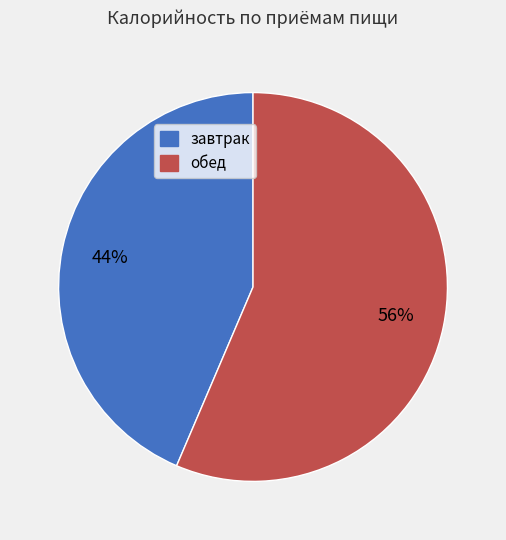

Which category has the smallest portion of the pie?

завтрак